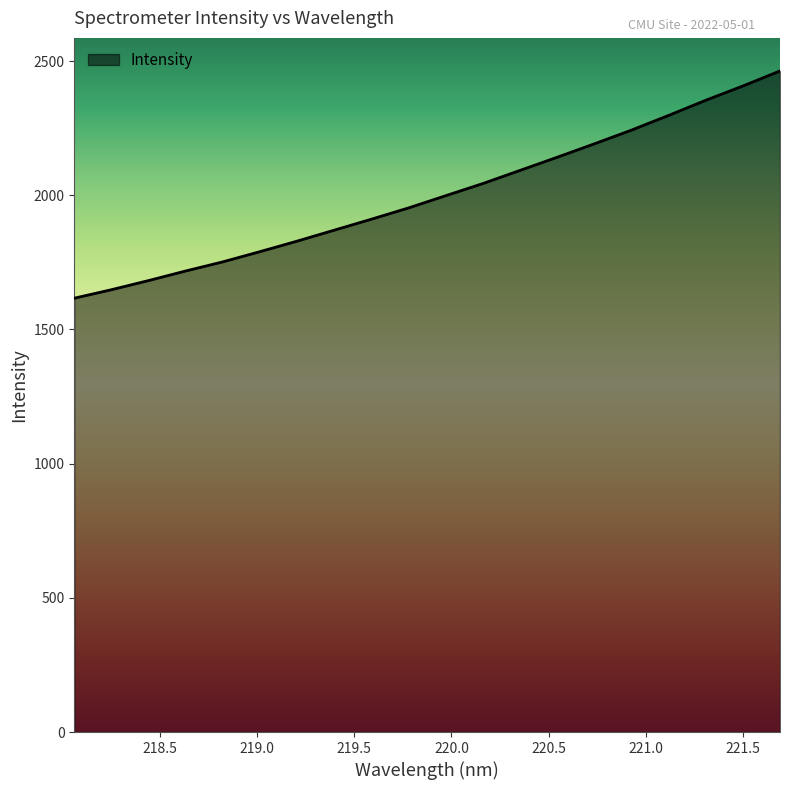

Reading left to right, what are all the values shown in this chart?

1616.3	1648.0	1682.1	1717.8	1751.9	1789.9	1829.1	1870.0	1910.8	1952.9	1998.5	2043.7	2092.6	2141.6	2191.6	2242.7	2297.4	2353.9	2407.0	2463.0